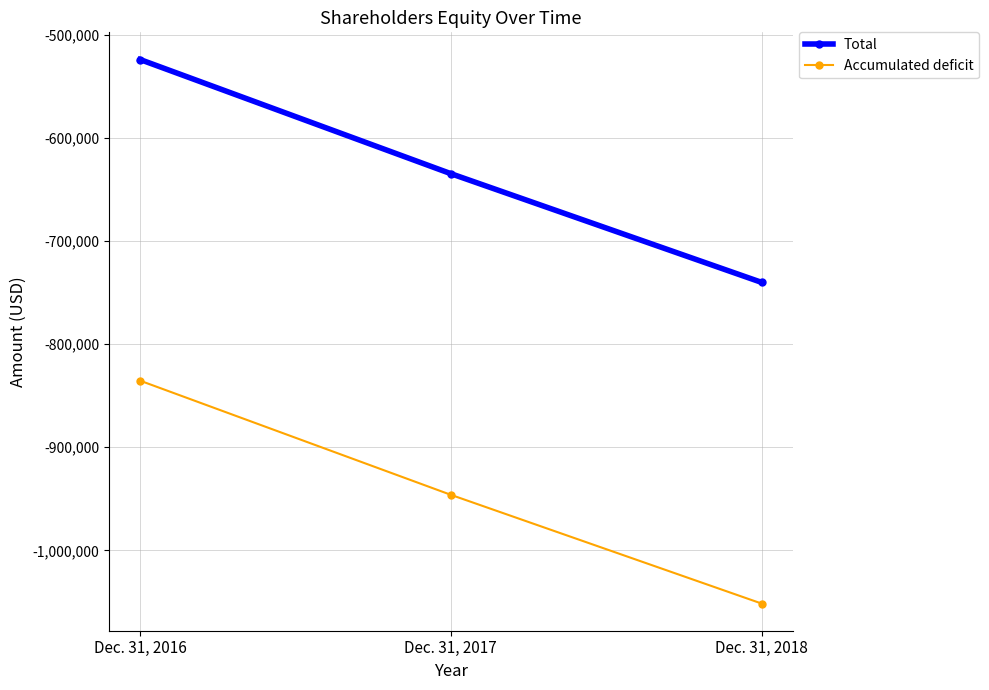

Is it true that Total equals -740102 at Dec. 31, 2018?

True